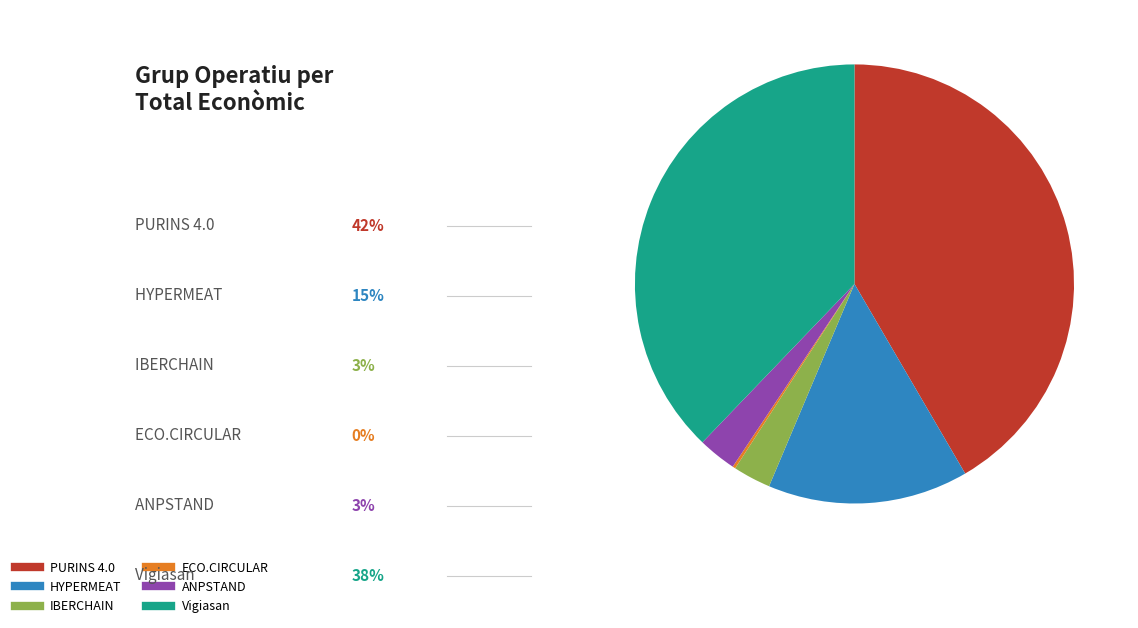

Between IBERCHAIN and HYPERMEAT, which is larger?

HYPERMEAT